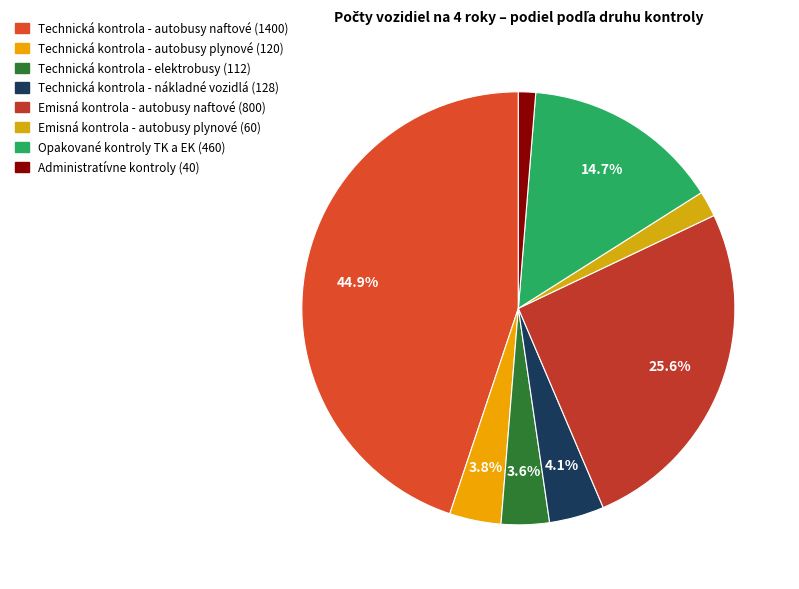

Between Technická kontrola - elektrobusy (112) and Emisná kontrola - autobusy naftové (800), which is larger?

Emisná kontrola - autobusy naftové (800)